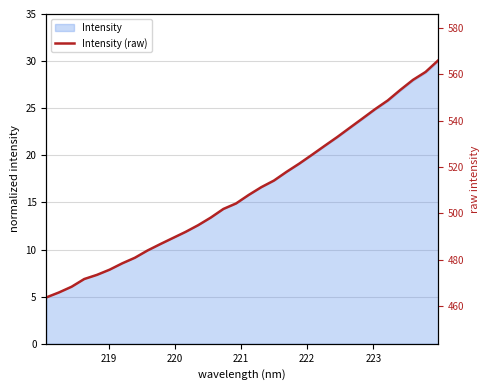

Does the chart display data point markers on the line(s)?

No